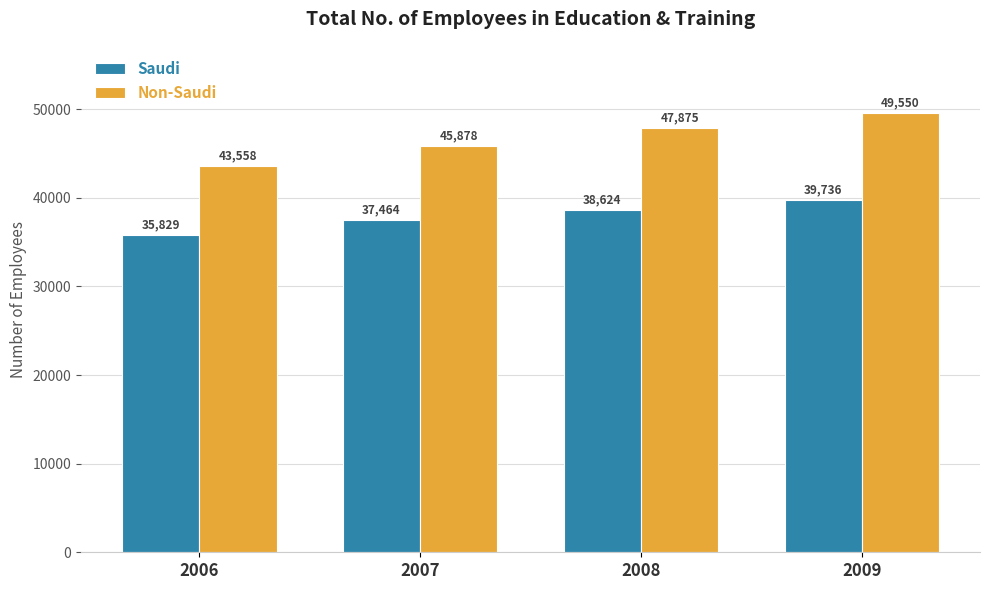

Reading left to right, transcribe all the data shown in this chart.

Saudi: 2006=35829	2007=37464	2008=38624	2009=39736
Non-Saudi: 2006=43558	2007=45878	2008=47875	2009=49550